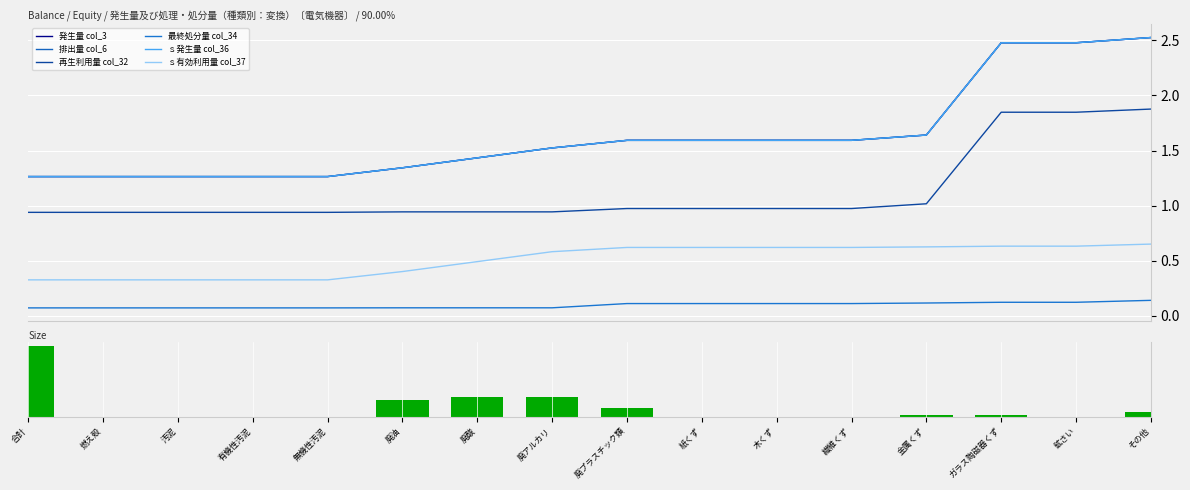

What are all the series names shown in the legend?

発生量 col_3, 排出量 col_6, 再生利用量 col_32, 最終処分量 col_34, ｓ発生量 col_36, ｓ有効利用量 col_37